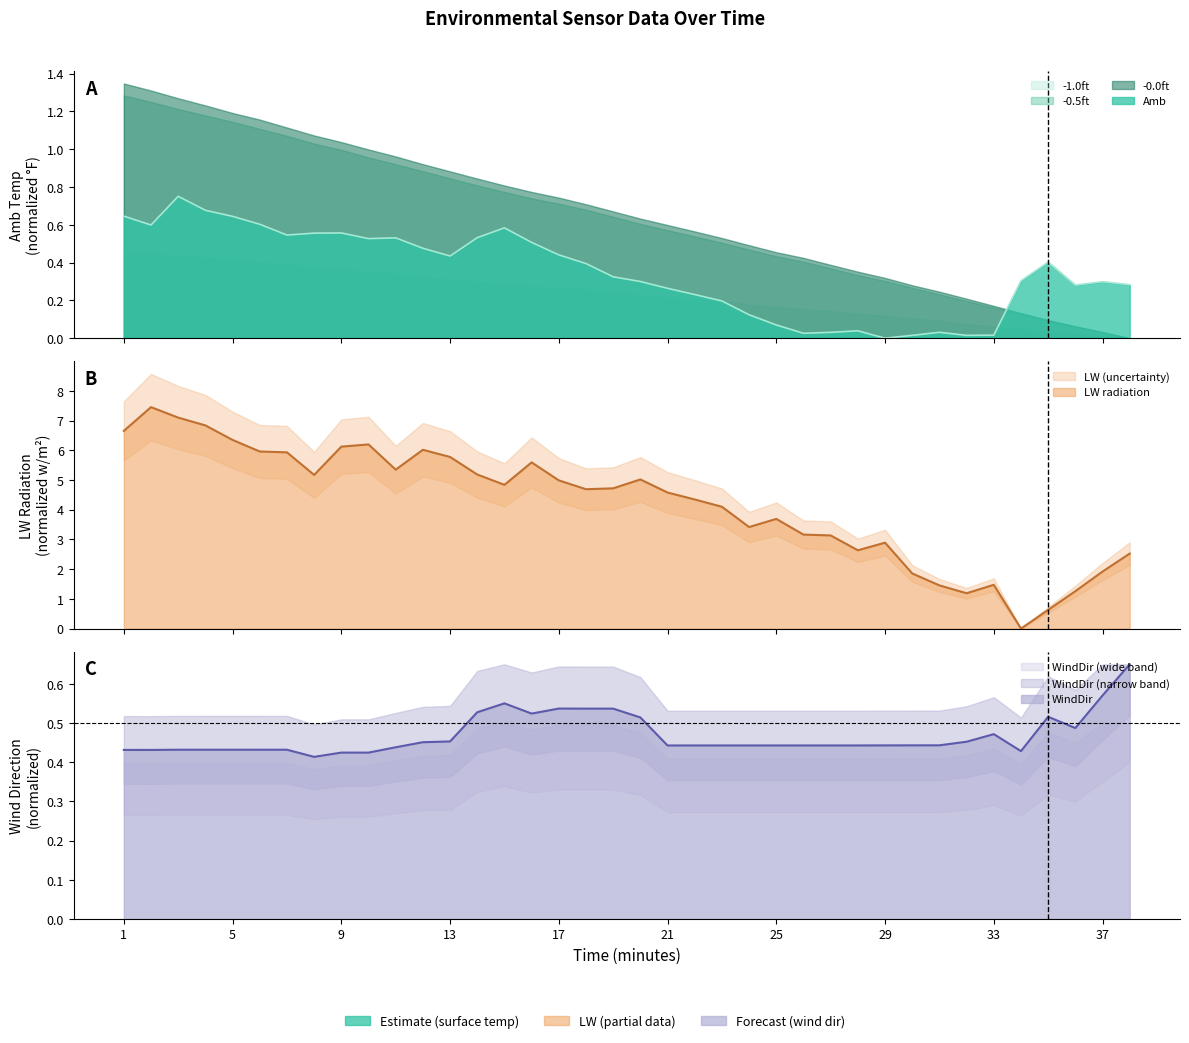

Reading left to right, transcribe all the data shown in this chart.

Amb: 0.6	0.6	0.8	0.7	0.6	0.6	0.5	0.6	0.6	0.5	0.5	0.5	0.4	0.5	0.6	0.5	0.4	0.4	0.3	0.3	0.3	0.2	0.2	0.1	0.1	0.0	0.0	0.0	0.0	0.0	0.0	0.0	0.0	0.3	0.4	0.3	0.3	0.3
LW: 6.7	7.5	7.1	6.8	6.3	6.0	5.9	5.2	6.1	6.2	5.3	6.0	5.8	5.2	4.8	5.6	5.0	4.7	4.7	5.0	4.6	4.3	4.1	3.4	3.7	3.2	3.1	2.6	2.9	1.9	1.5	1.2	1.5	0.0	0.6	1.3	1.9	2.5
WindDir: 0.4	0.4	0.4	0.4	0.4	0.4	0.4	0.4	0.4	0.4	0.4	0.5	0.5	0.5	0.6	0.5	0.5	0.5	0.5	0.5	0.4	0.4	0.4	0.4	0.4	0.4	0.4	0.4	0.4	0.4	0.4	0.5	0.5	0.4	0.5	0.5	0.6	0.7